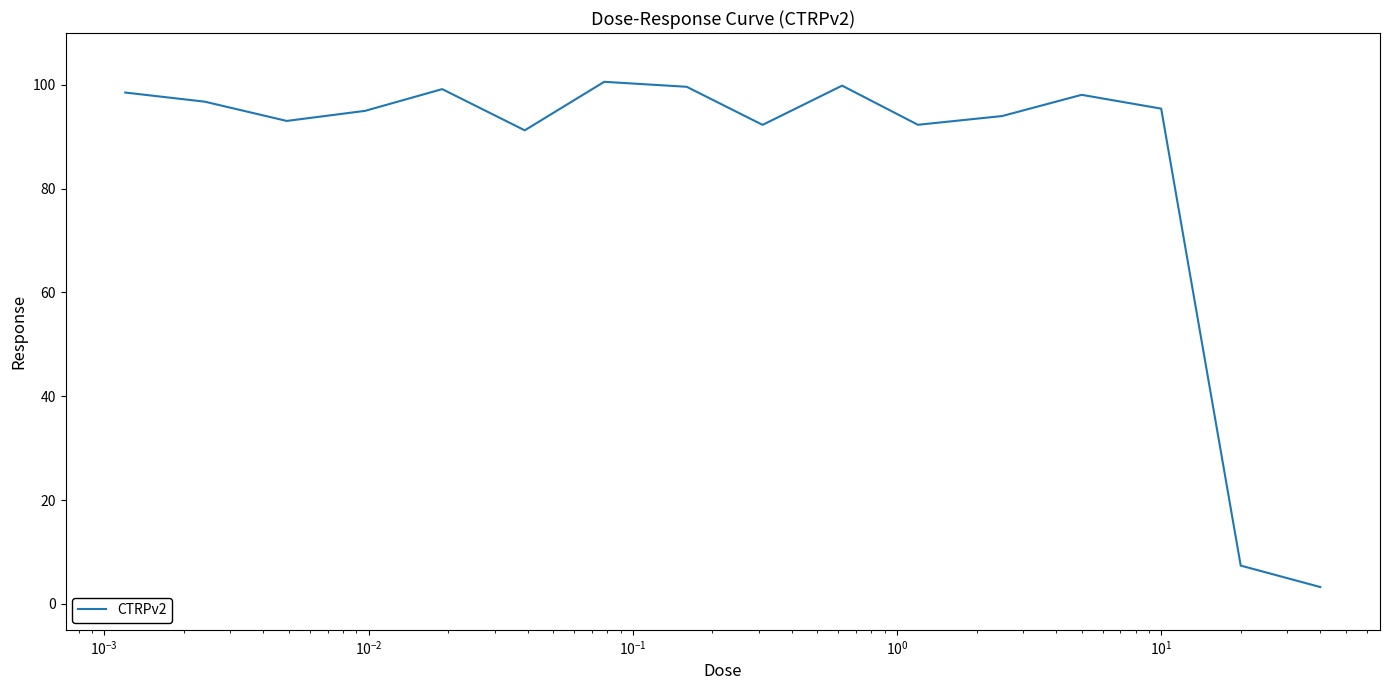

Does the chart have visible grid lines?

No